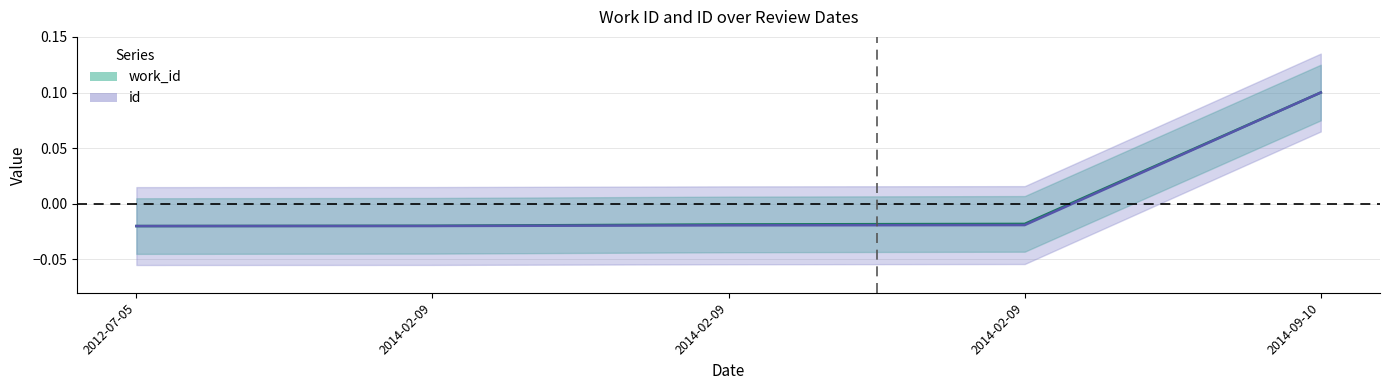

Reading left to right, extract all data points from this chart.

work_id: 2012-07-05=-0.0	2014-02-09=-0.0	2014-02-09=-0.0	2014-02-09=-0.0	2014-09-10=0.1
id: 2012-07-05=-0.0	2014-02-09=-0.0	2014-02-09=-0.0	2014-02-09=-0.0	2014-09-10=0.1